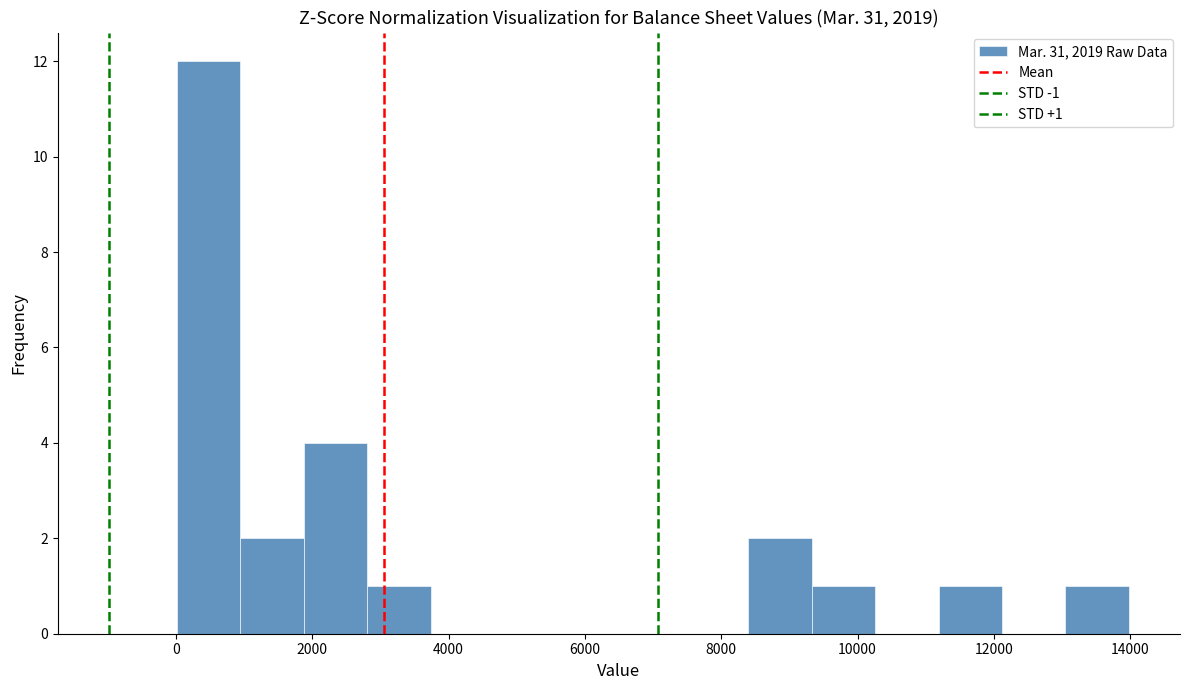

Over which range of the x-axis is the bar tallest?

0 to 1000